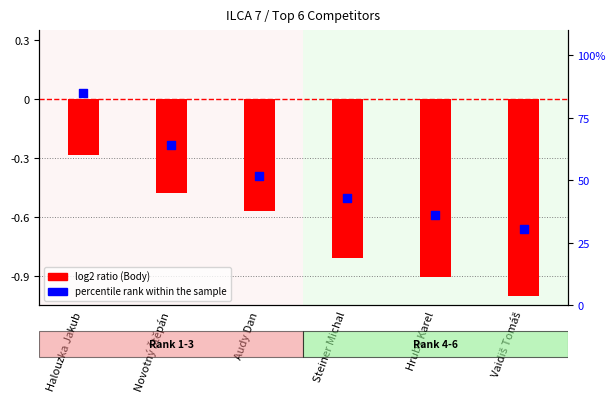

Which series reaches the maximum Y coordinate?

percentile rank within the sample